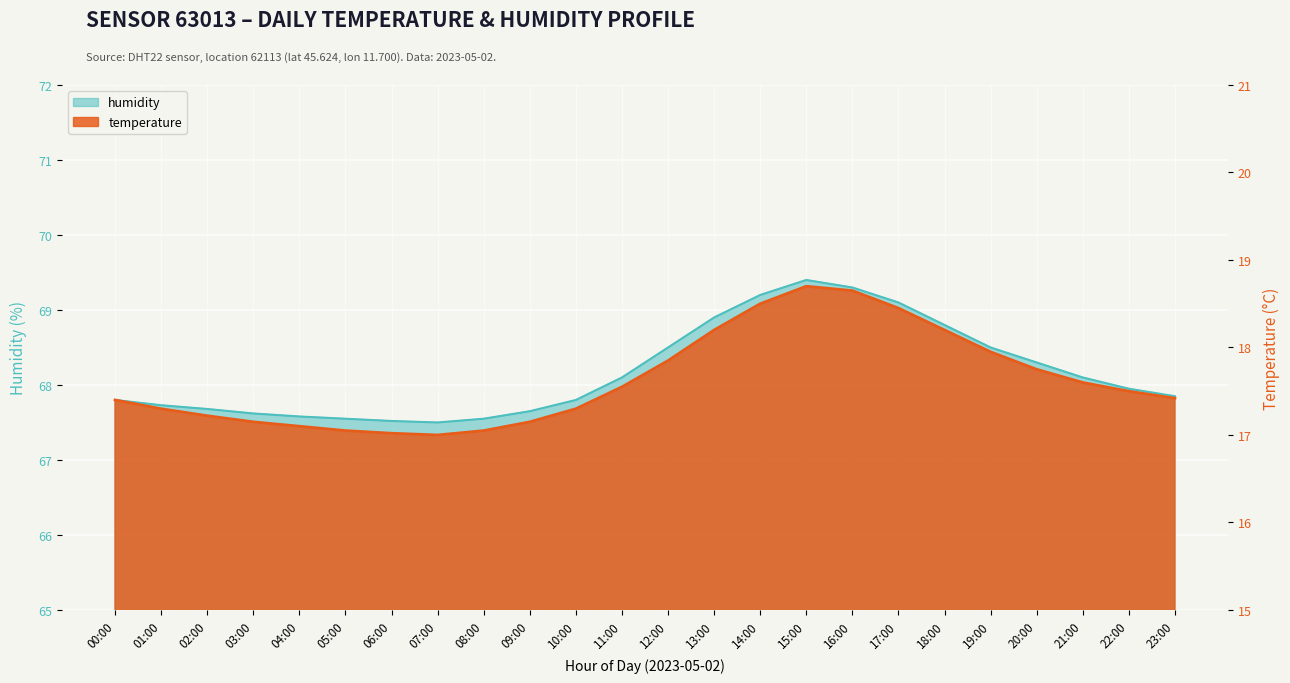

How many interior local peaks does the temperature series have?

1